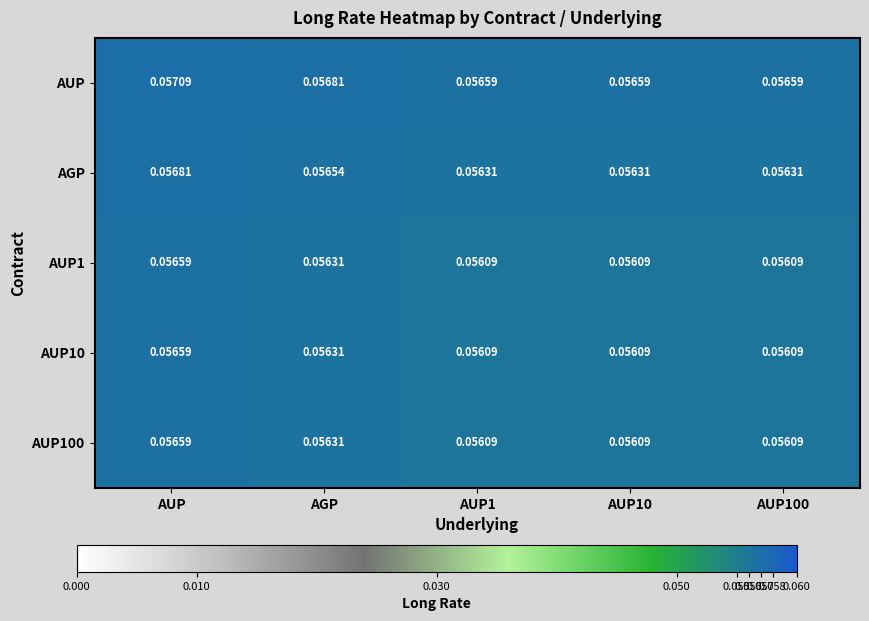

Which category has the highest value across all series?

AUP